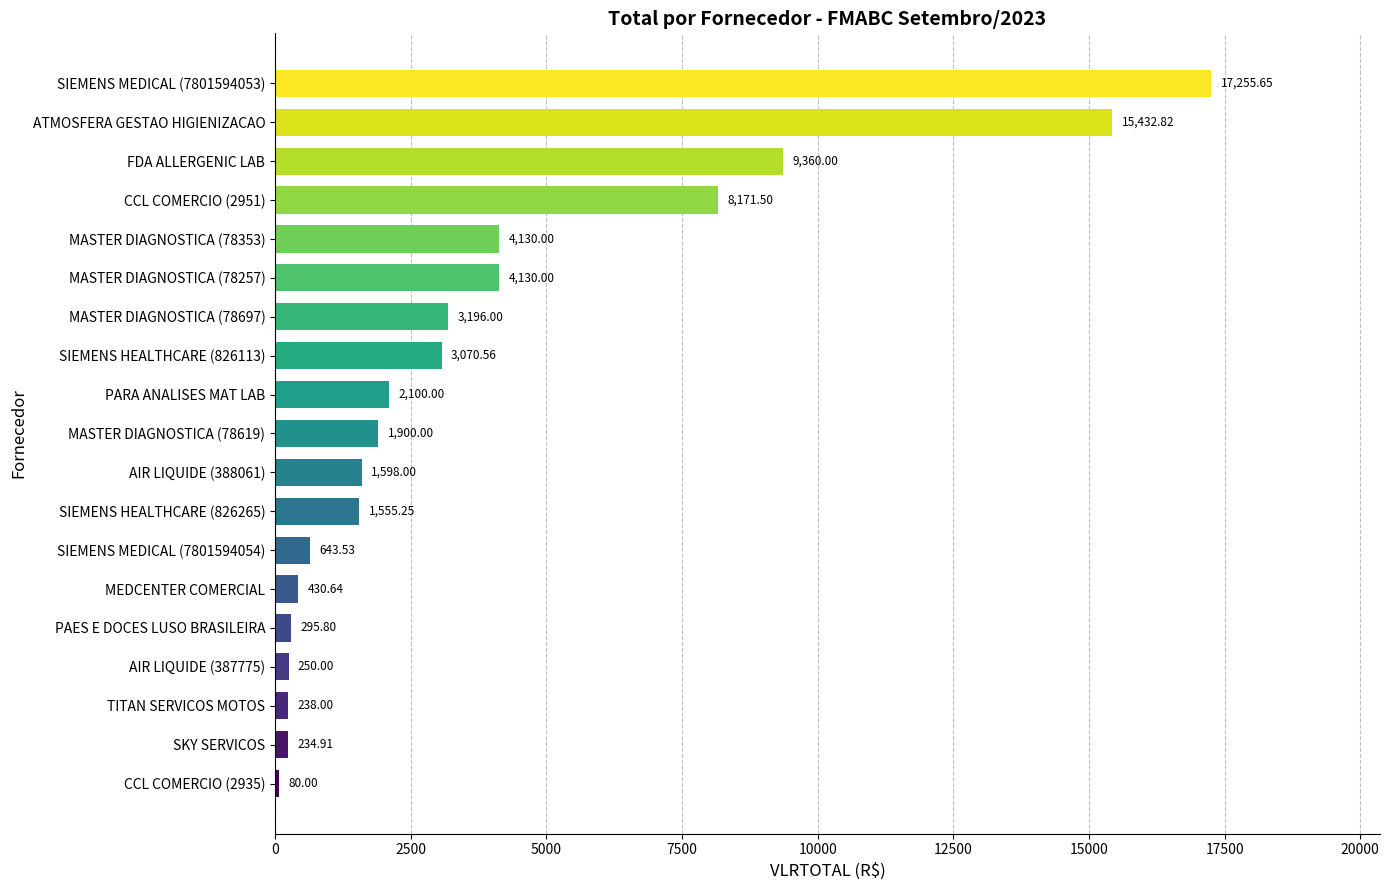

What is the change in value from PAES E DOCES LUSO BRASILEIRA to MEDCENTER COMERCIAL?

+134.8